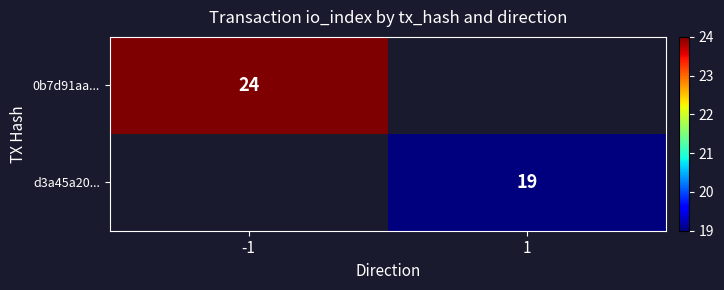

Which category has the lowest value across all series?

1